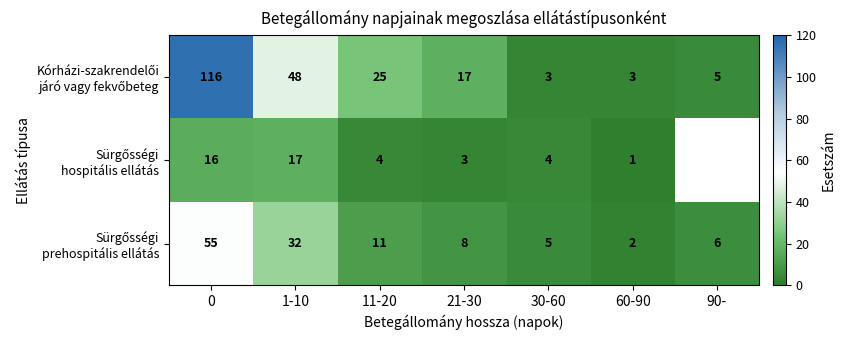

What is the total value across all series at 0?

187